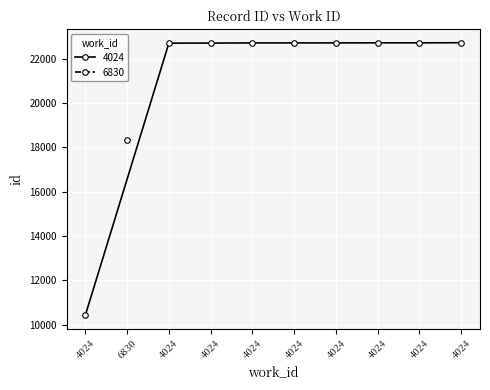

Rank the categories by value from highest to lowest.

4024, 4024, 4024, 4024, 4024, 4024, 4024, 4024, 6830, 4024